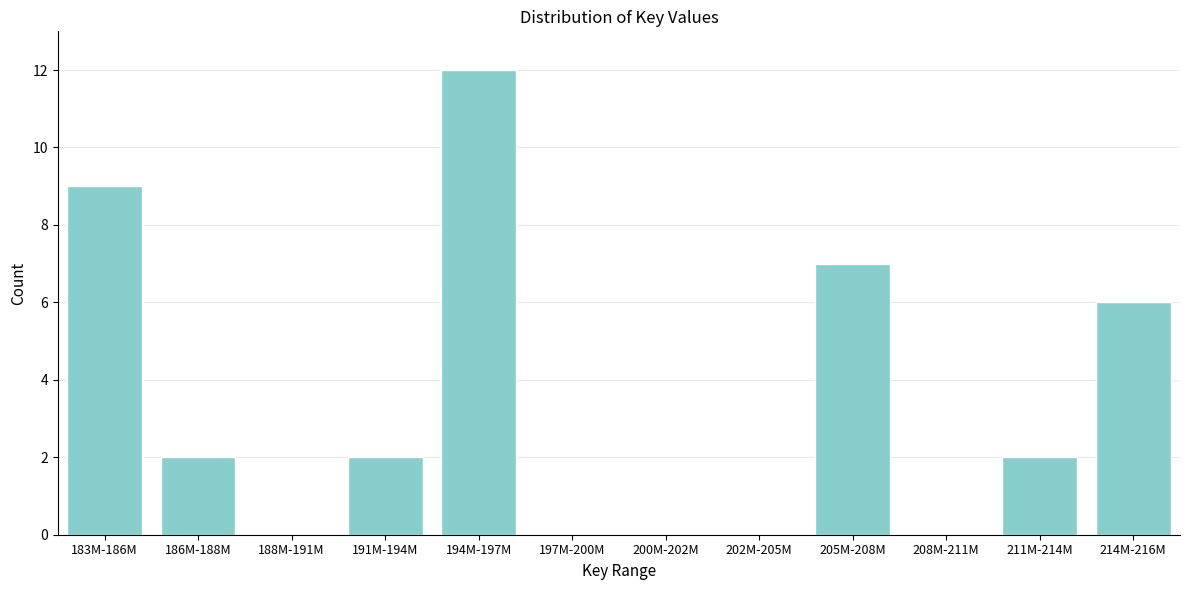

Reading left to right, transcribe all the data shown in this chart.

183M-186M=9	186M-188M=2	188M-191M=0	191M-194M=2	194M-197M=12	197M-200M=0	200M-202M=0	202M-205M=0	205M-208M=7	208M-211M=0	211M-214M=2	214M-216M=6